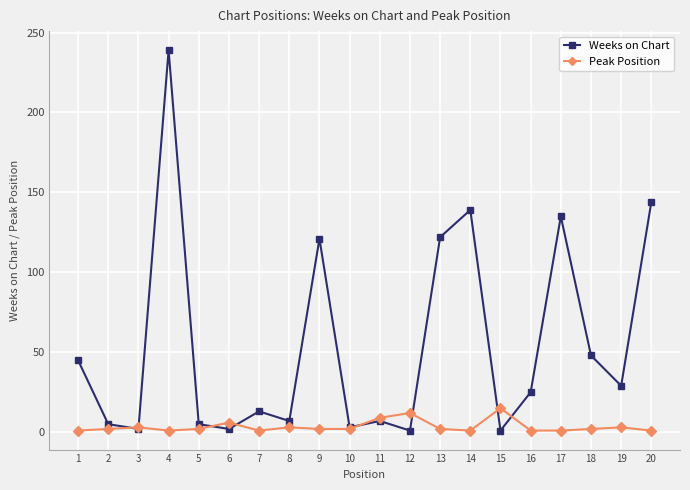

What is the highest value of the Weeks on Chart series?

239